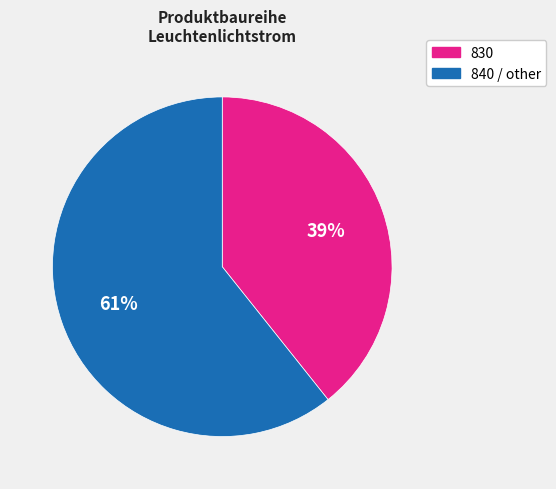

To the nearest percent, what is the combined percentage of 830 and 840 / other?

100%